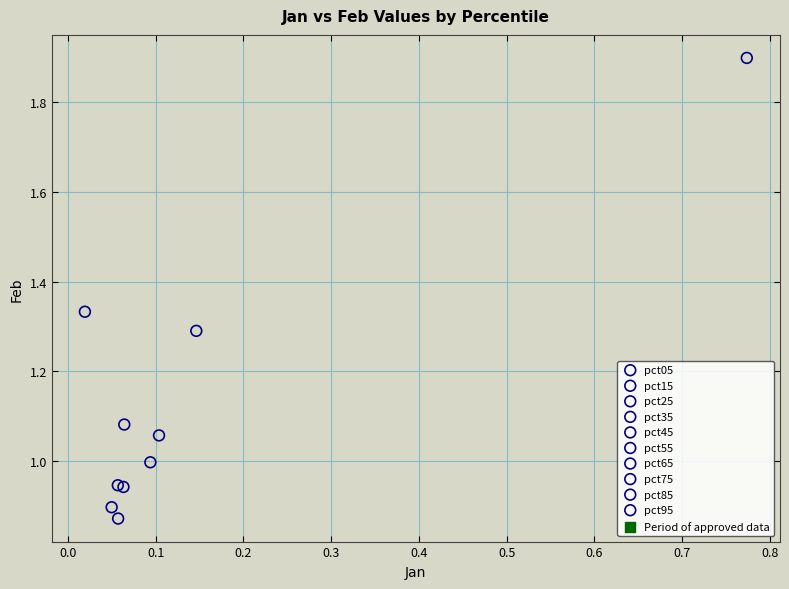

Which series contains the lowest Y value?

pct45